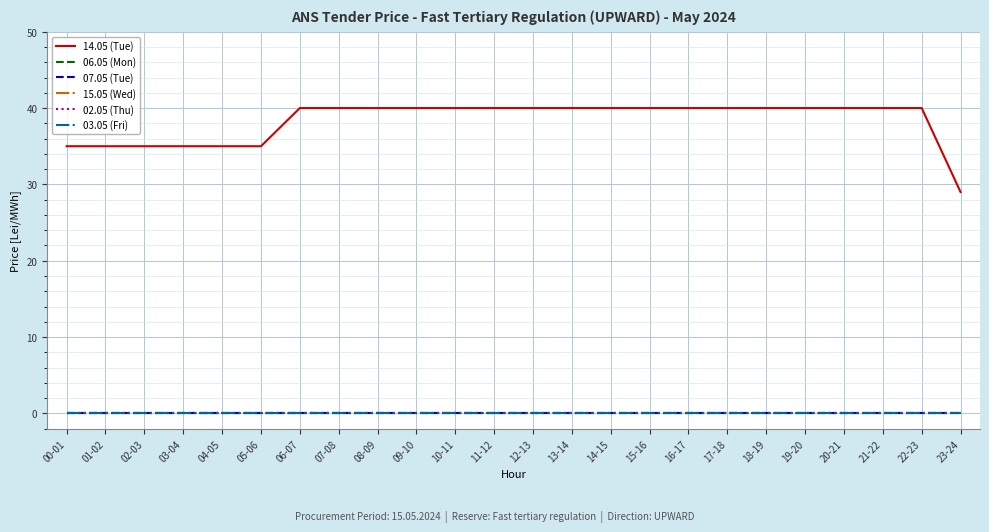

Rank the categories by 02.05 (Thu) value from lowest to highest.

00-01, 01-02, 02-03, 03-04, 04-05, 05-06, 06-07, 07-08, 08-09, 09-10, 10-11, 11-12, 12-13, 13-14, 14-15, 15-16, 16-17, 17-18, 18-19, 19-20, 20-21, 21-22, 22-23, 23-24